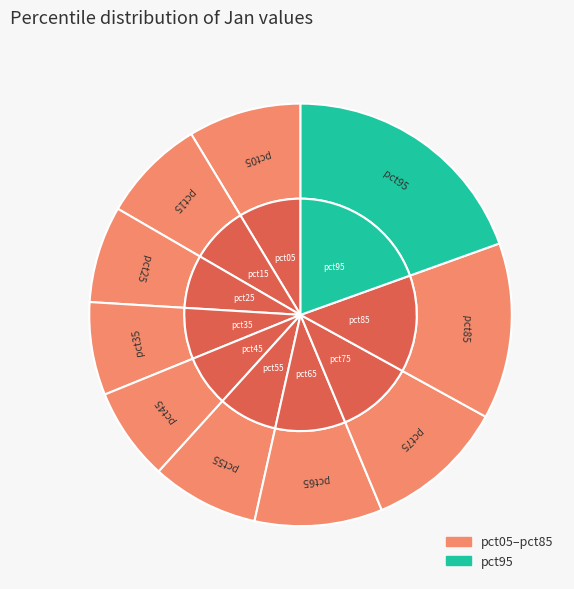

How many segments does this pie chart have?

10